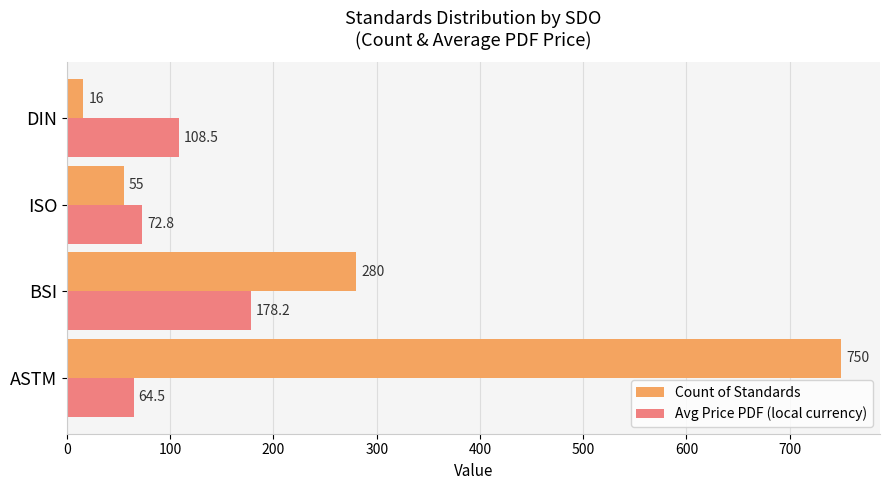

The value of Count of Standards at ASTM is 438.2. True or false?

False